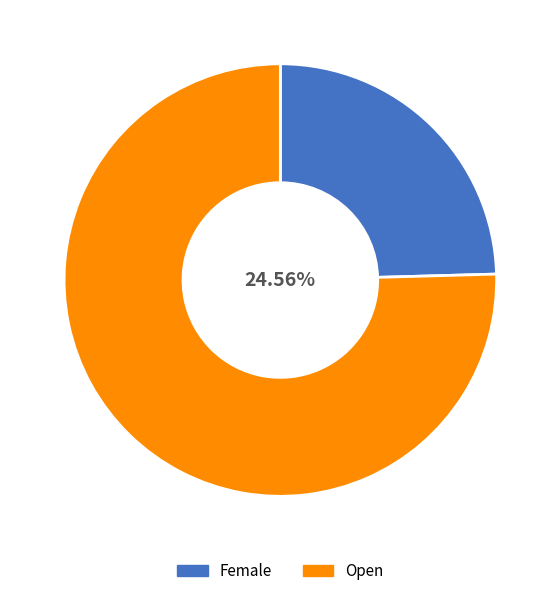

Is it true that Open is 87% of the pie?

False